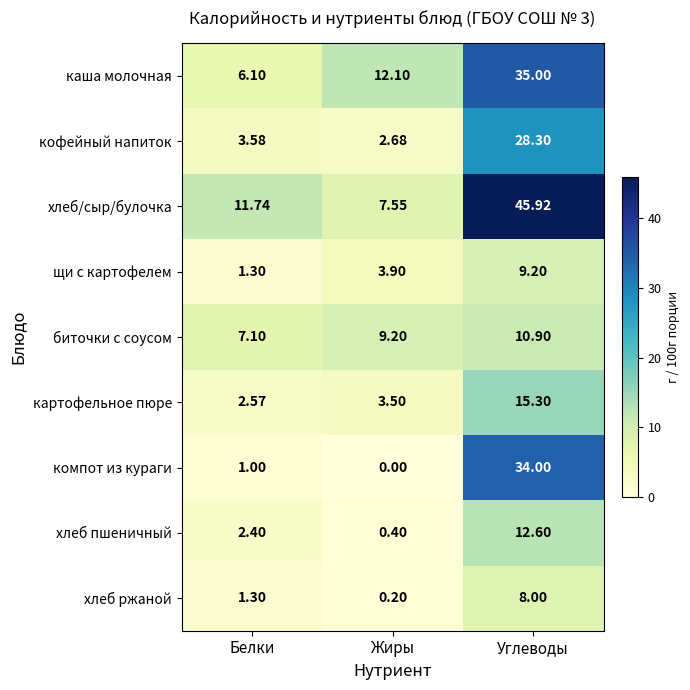

List the series in order of their peak value, highest first.

хлеб/сыр/булочка, каша молочная, компот из кураги, кофейный напиток, картофельное пюре, хлеб пшеничный, биточки с соусом, щи с картофелем, хлеб ржаной